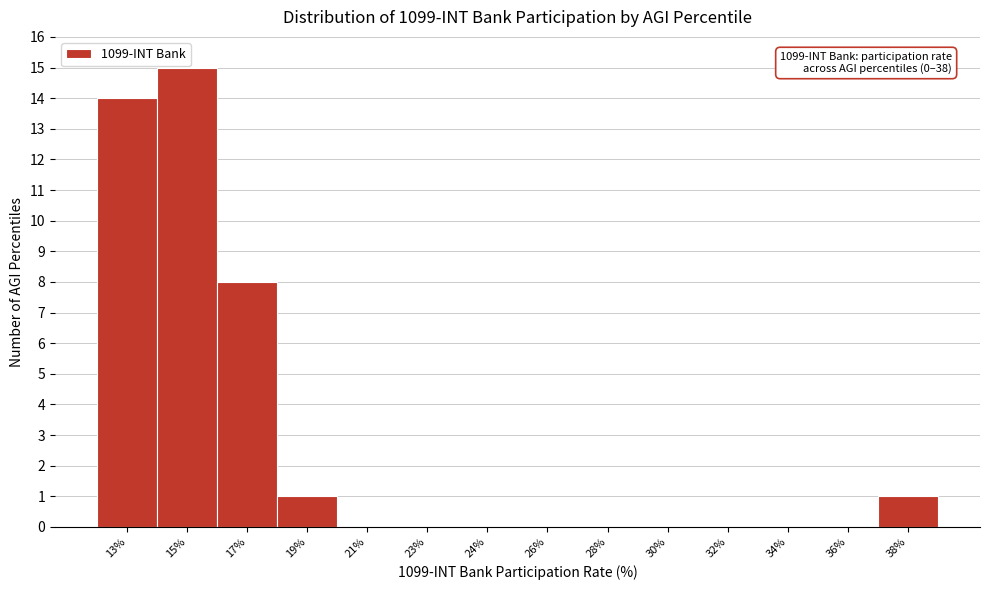

Reading left to right, extract all data points from this chart.

13%=14	15%=15	17%=8	19%=1	21%=0	23%=0	24%=0	26%=0	28%=0	30%=0	32%=0	34%=0	36%=0	38%=1